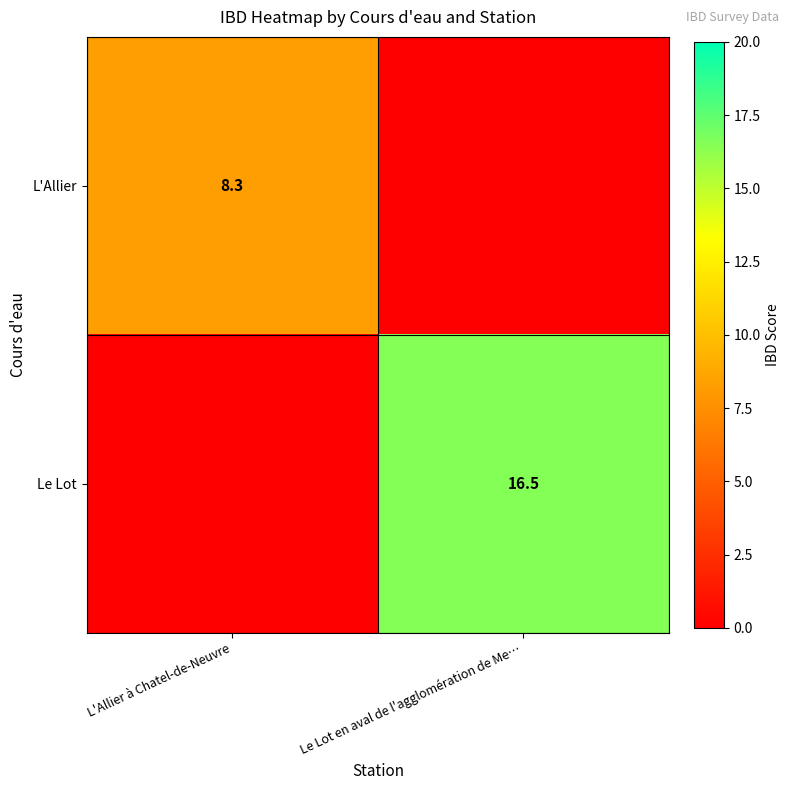

True or false: L'Allier has a value of 8.3 at L'Allier à Chatel-de-Neuvre.

True